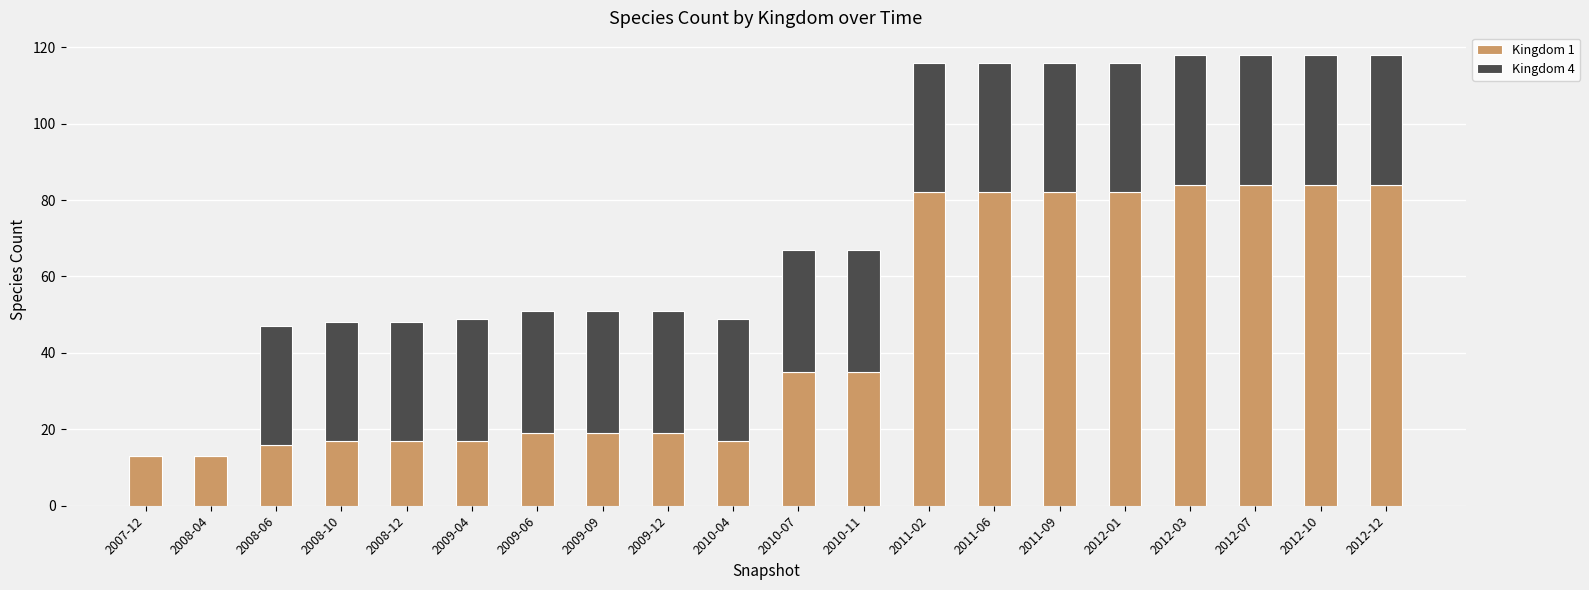

What is the total value across all series at 2009-12?

51